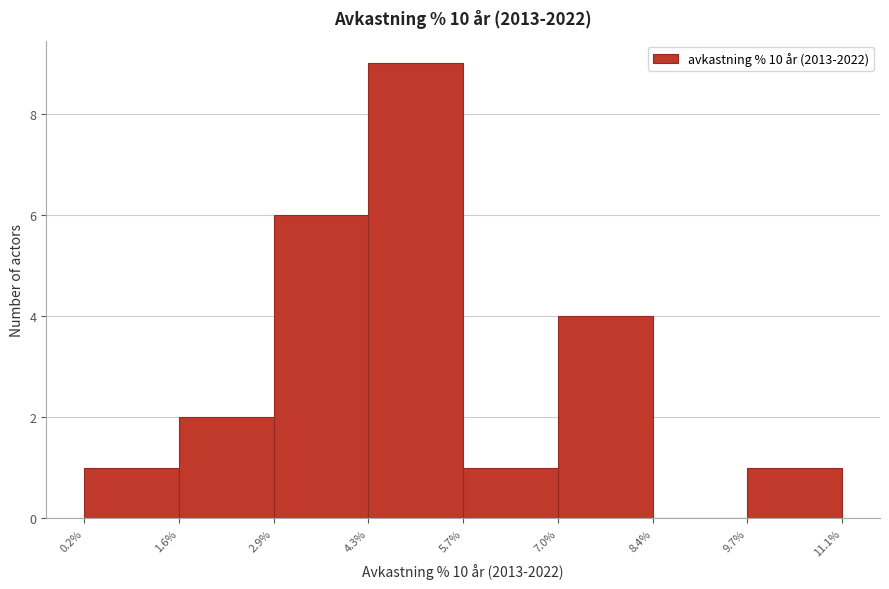

Which range on the x-axis has the tallest bar?

4.3% to 5.7%